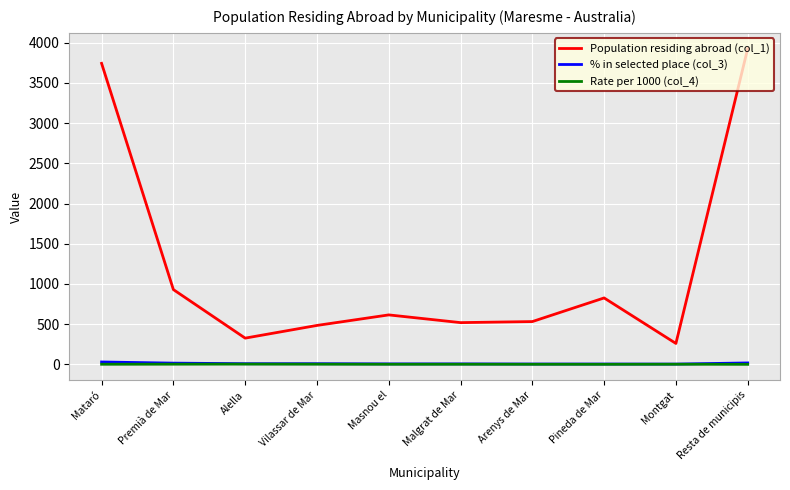

Which category has the highest value across all series?

Resta de municipis